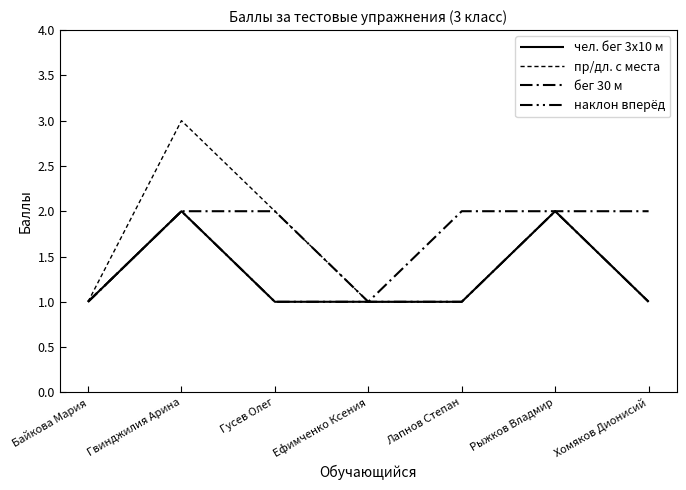

What position from the left is Гусев Олег?

3